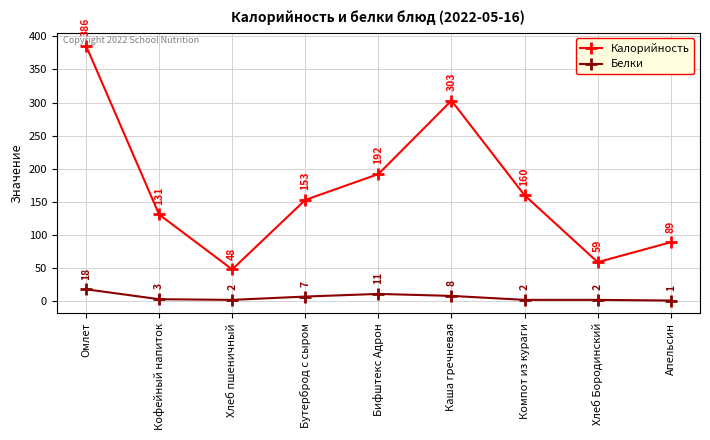

What is the difference between the Белки values at Бутерброд с сыром and Апельсин?

6